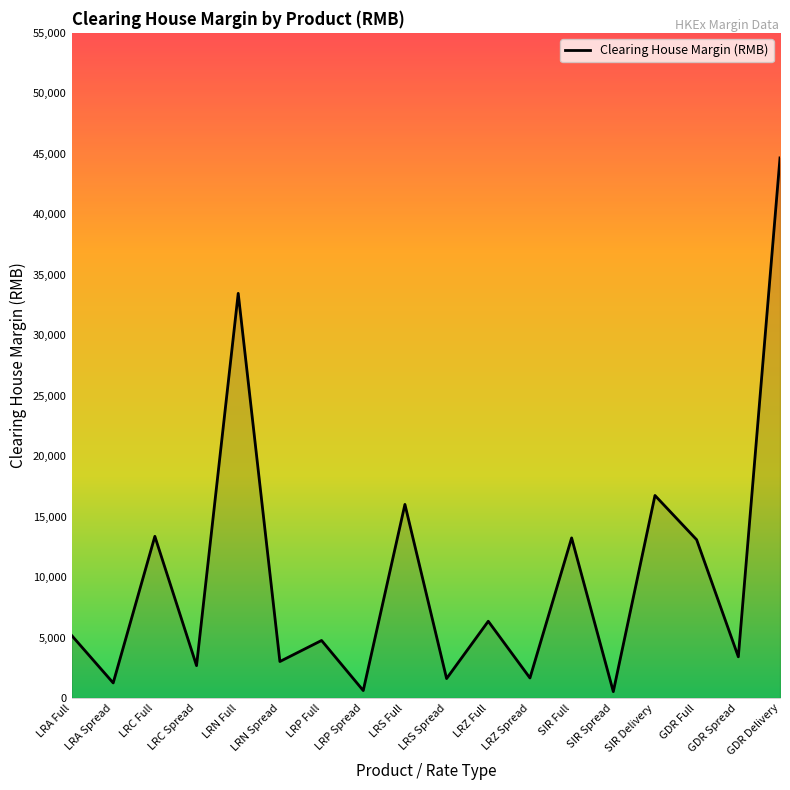

What is the difference between the values at LRA Full and LRZ Spread?

3530